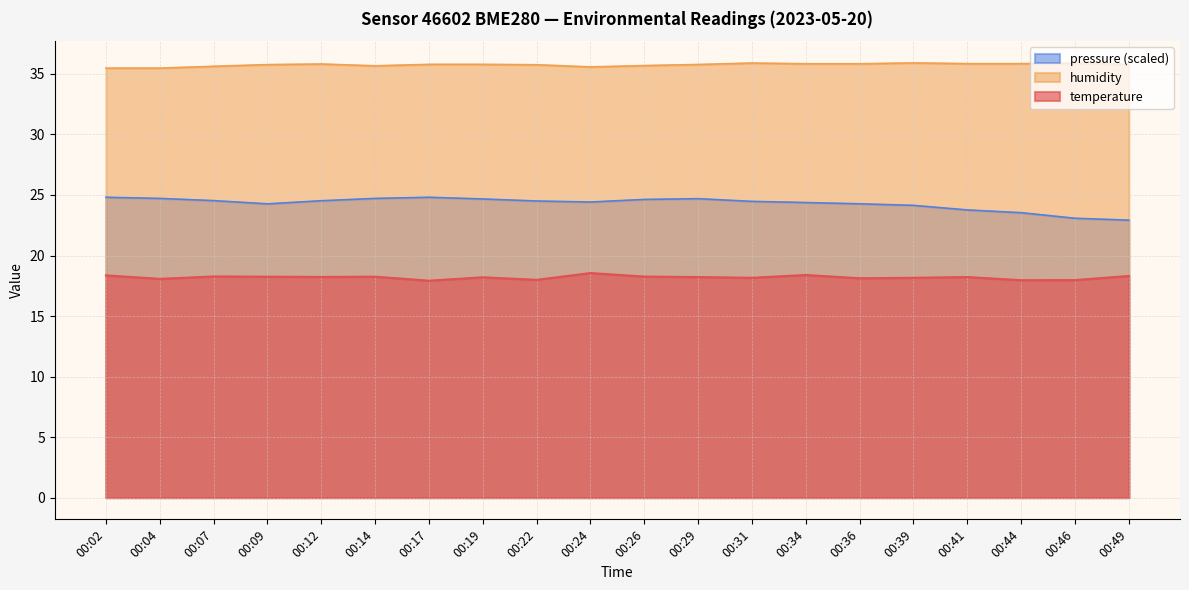

Which series has the largest total across all categories?

humidity